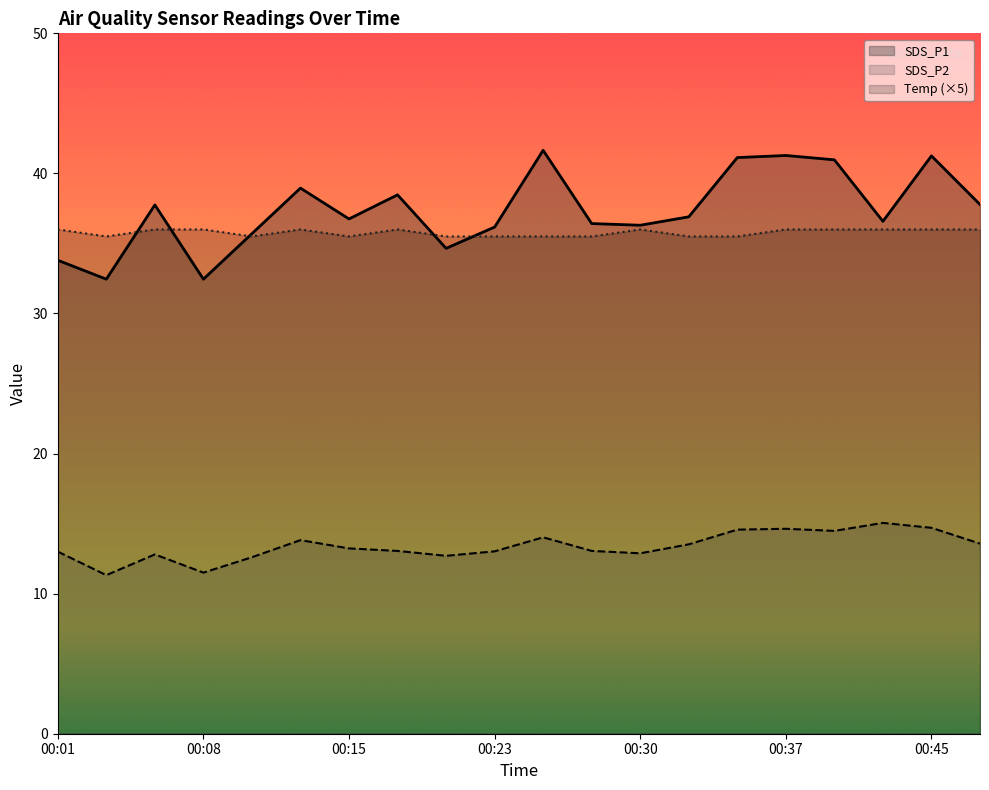

True or false: Temp and SDS_P2 cross at least once.

False